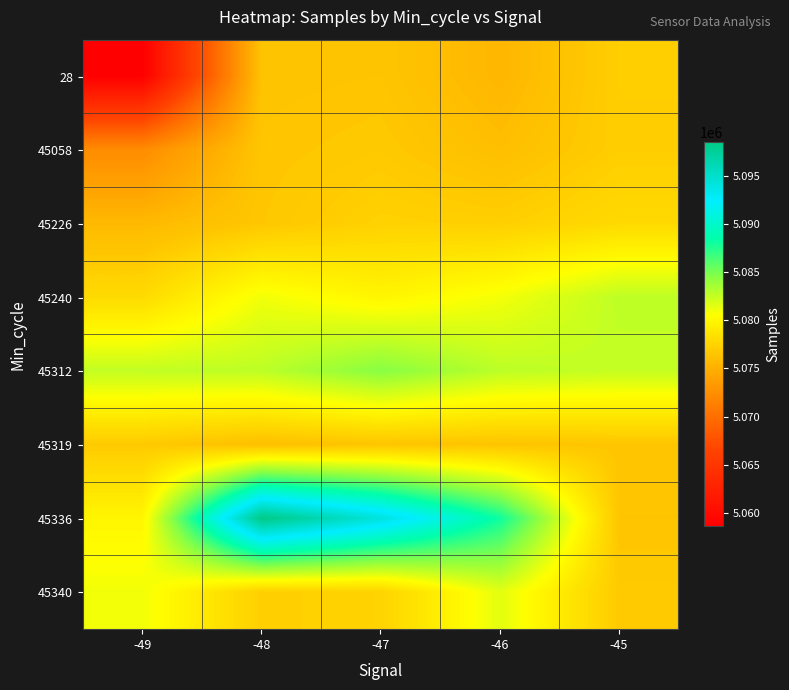

Count the number of categories in the chart.

5